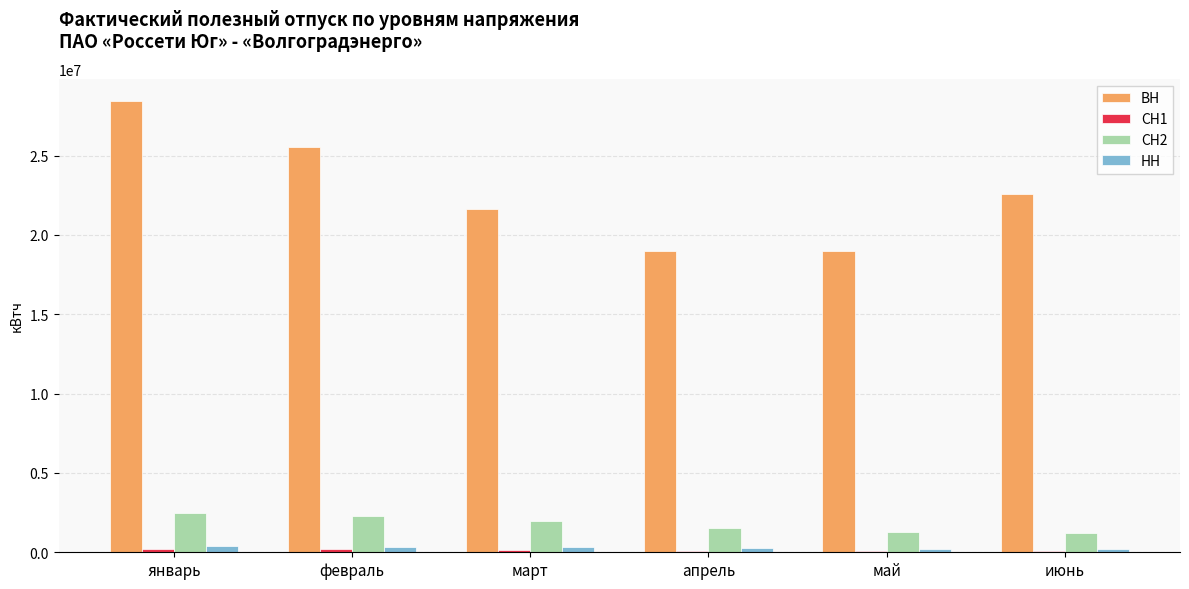

At which category does the chart reach its peak across all series?

январь